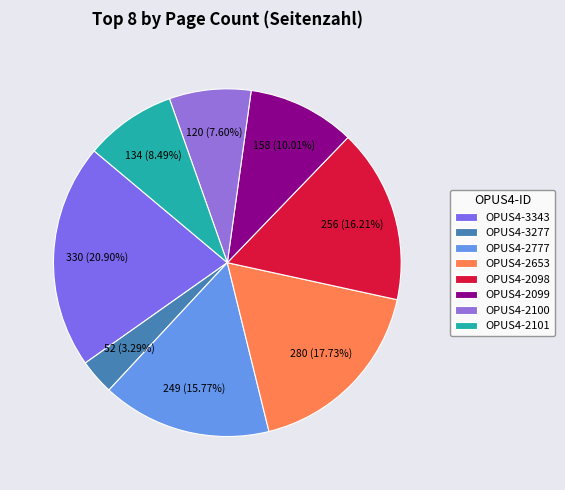

How many slices are in this pie chart?

8